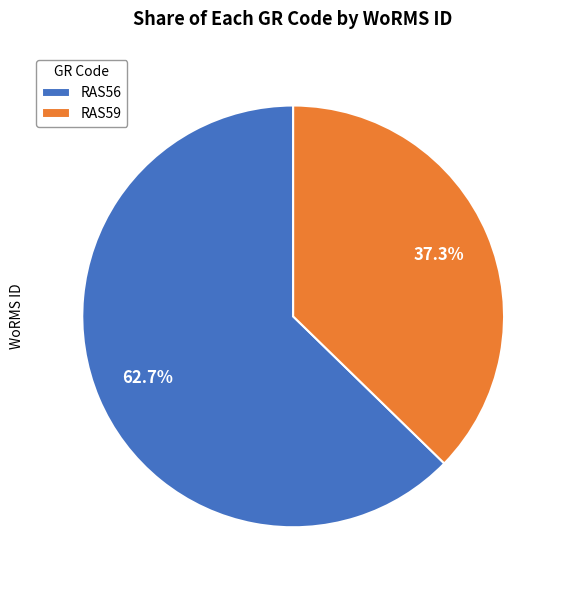

What is the largest slice in the pie chart?

RAS56